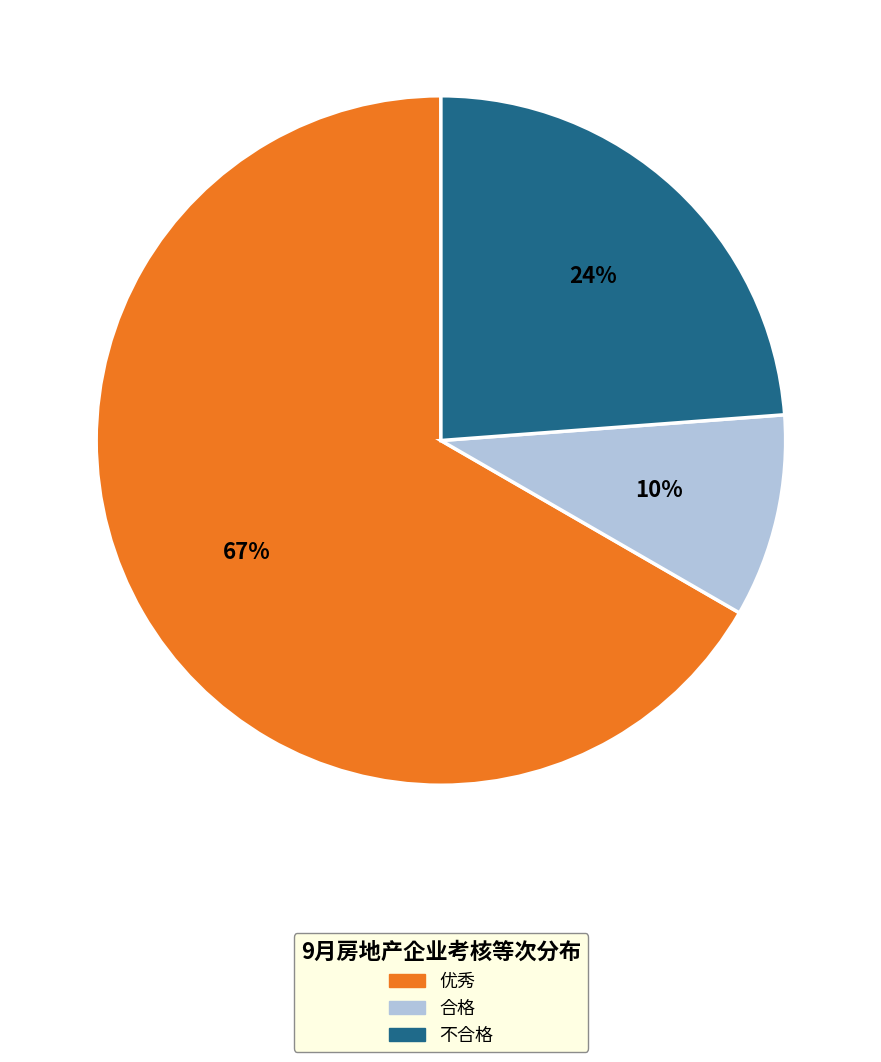

What is the majority slice?

优秀